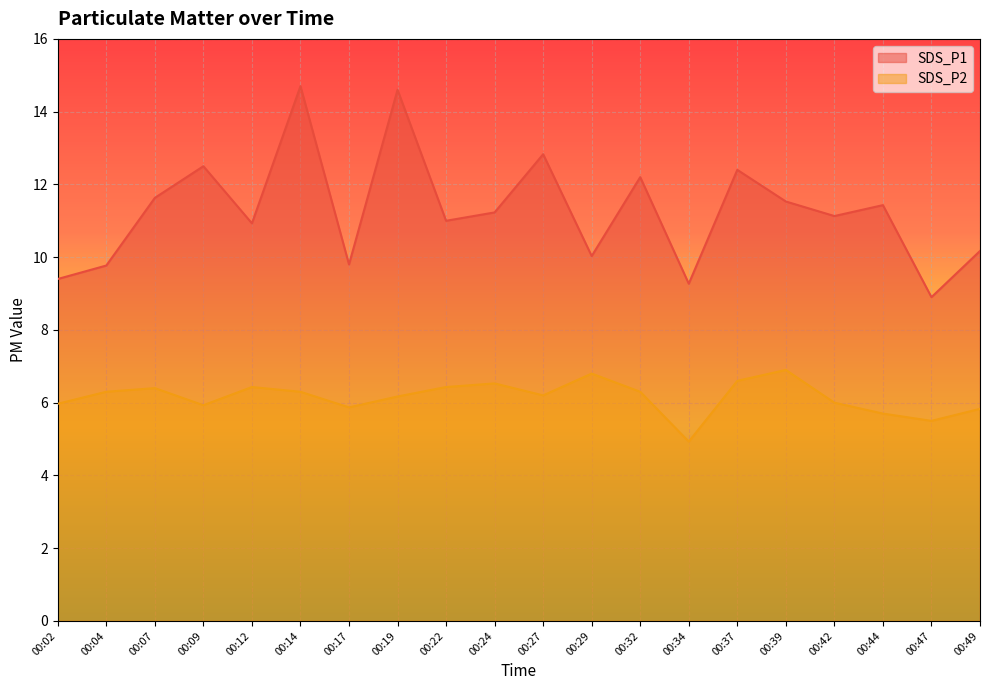

Is it true that SDS_P2 equals 5.5 at 00:47?

True